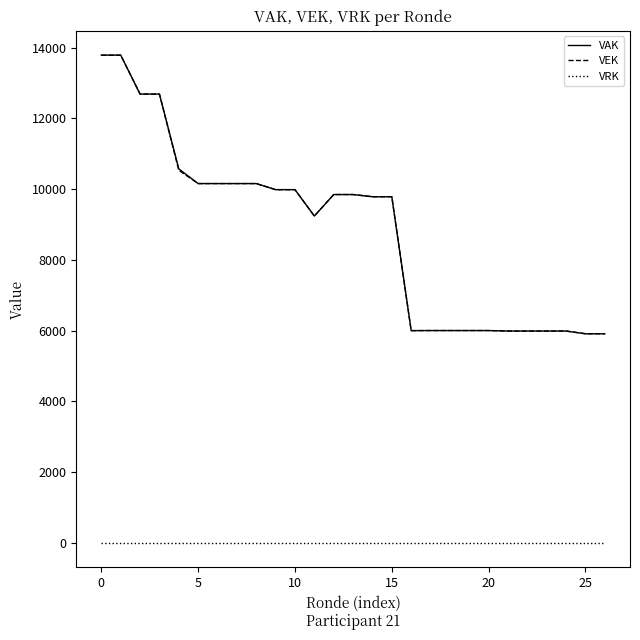

True or false: VAK and VRK cross at least once.

False